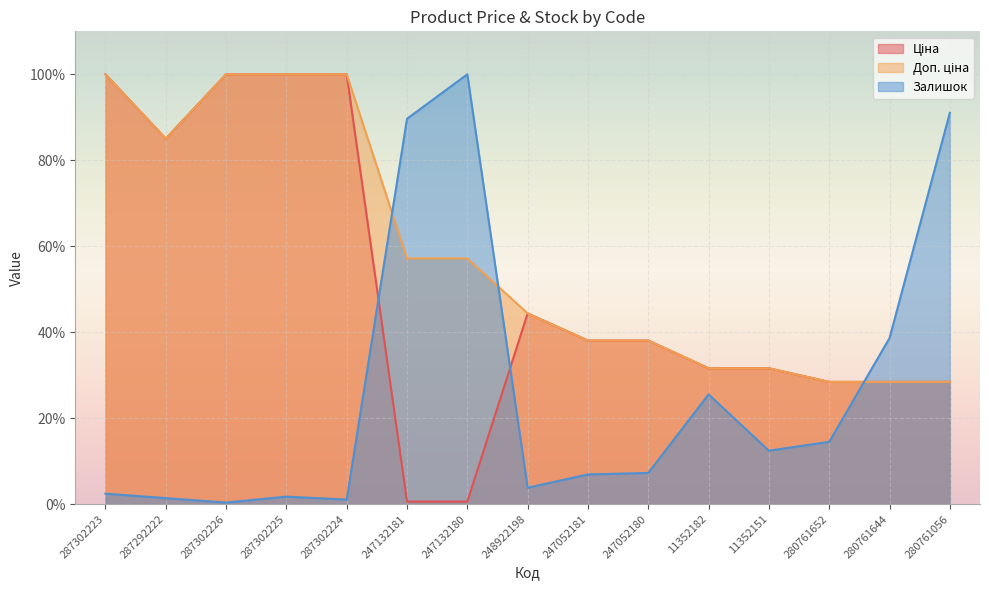

True or false: Ціна and Залишок intersect in this chart.

True